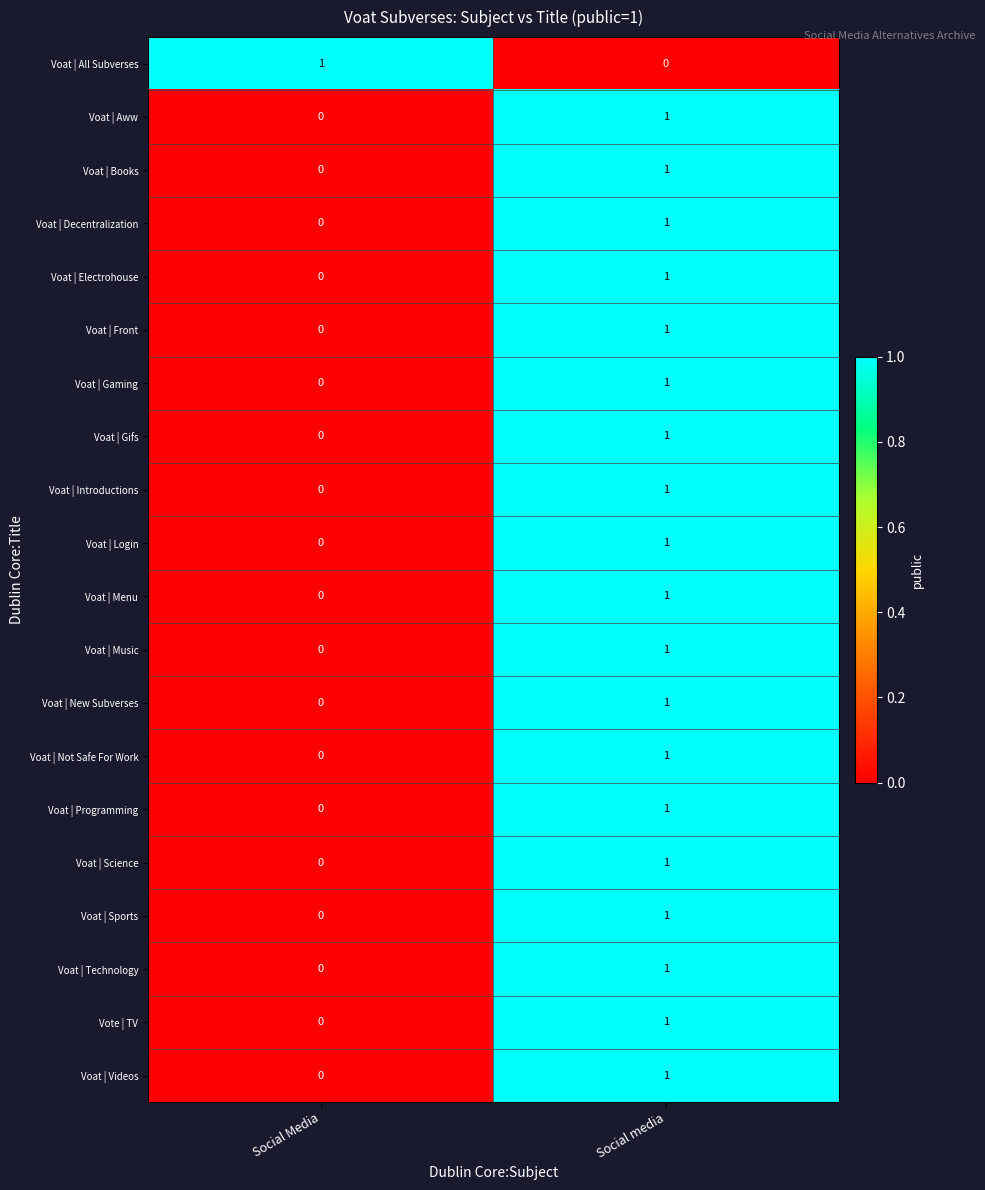

Count the number of categories in the chart.

2